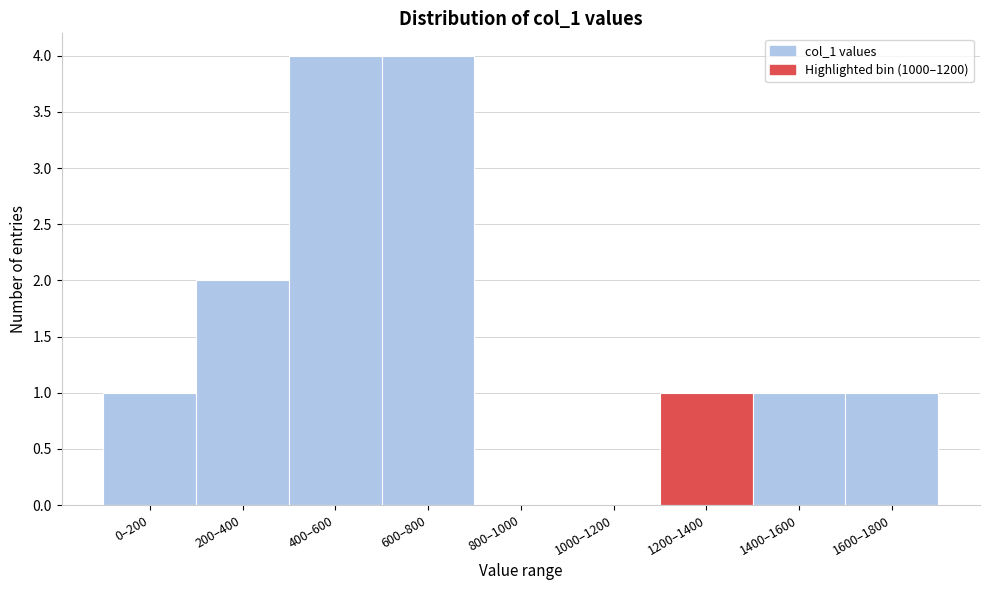

Reading left to right, list all the values displayed in this chart.

0–200=1	200–400=2	400–600=4	600–800=4	800–1000=0	1000–1200=0	1200–1400=1	1400–1600=1	1600–1800=1